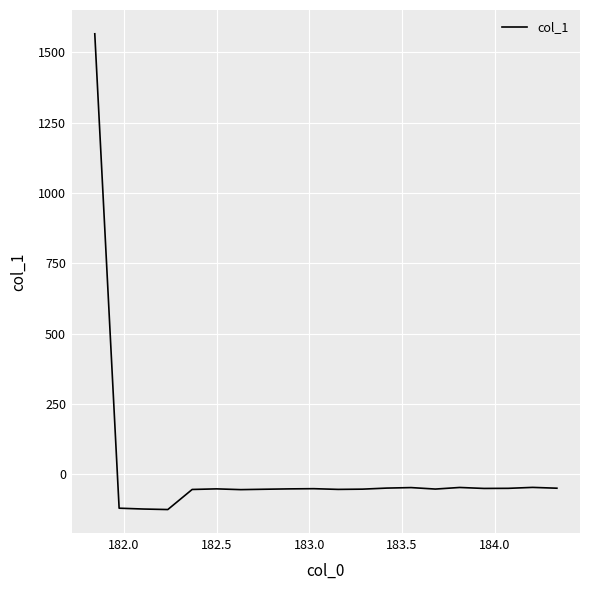

What is the greatest value displayed?

1566.4